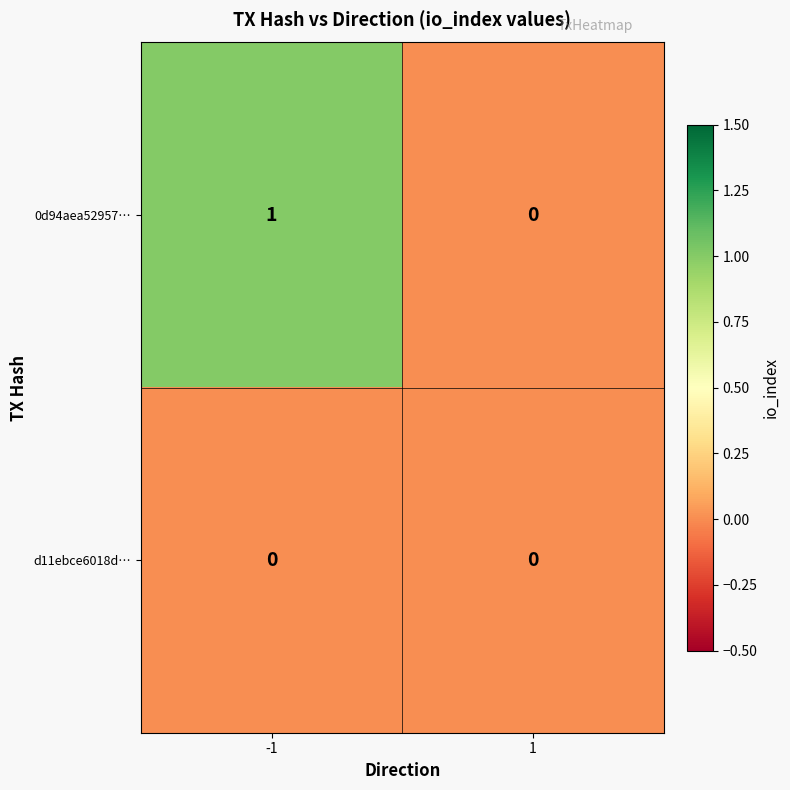

Between -1 and 1, which series saw the biggest shift?

0d94aea52957…